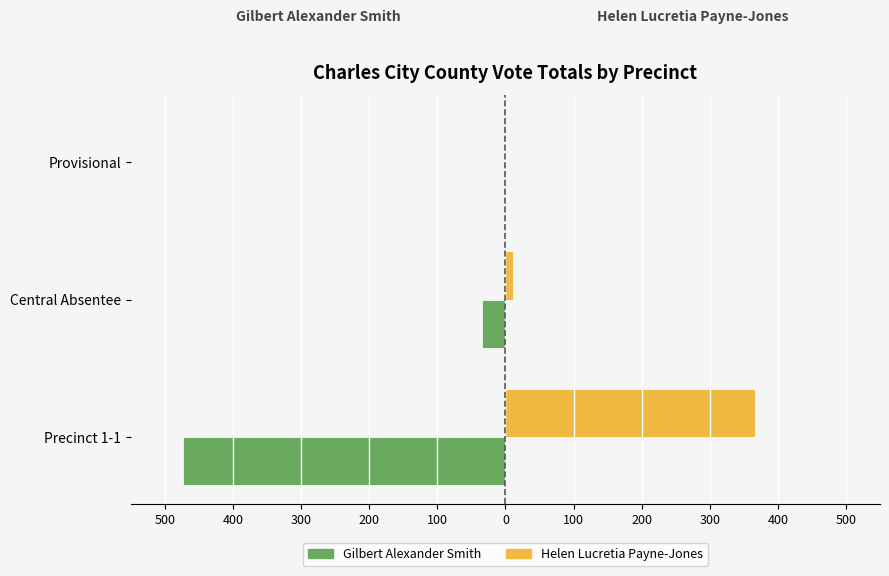

What are all the series names shown in the legend?

Gilbert Alexander Smith, Helen Lucretia Payne-Jones